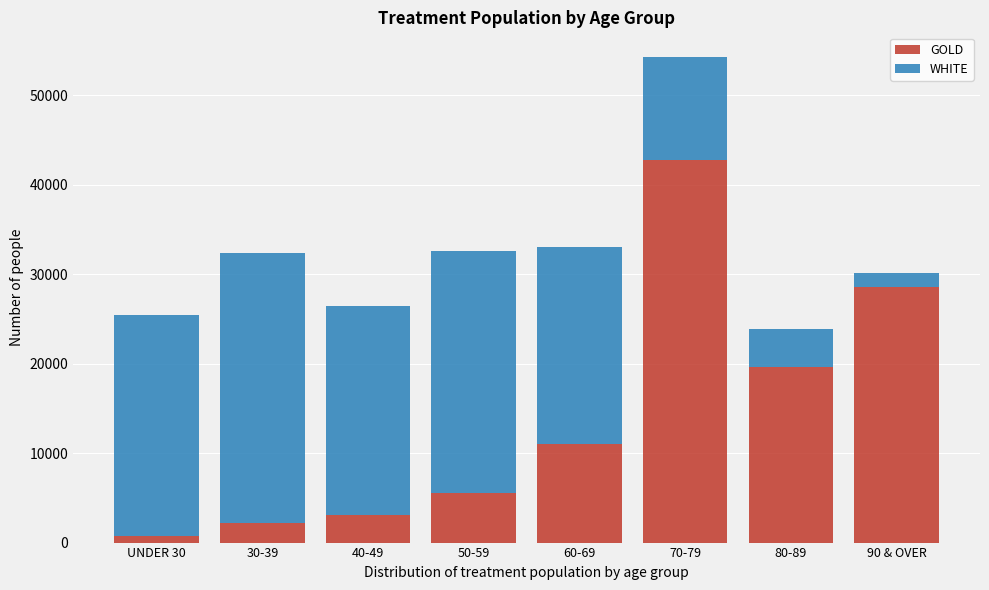

Reading left to right, list the values for the GOLD series.

736	2237	3126	5579	11000	42733	19591	28610